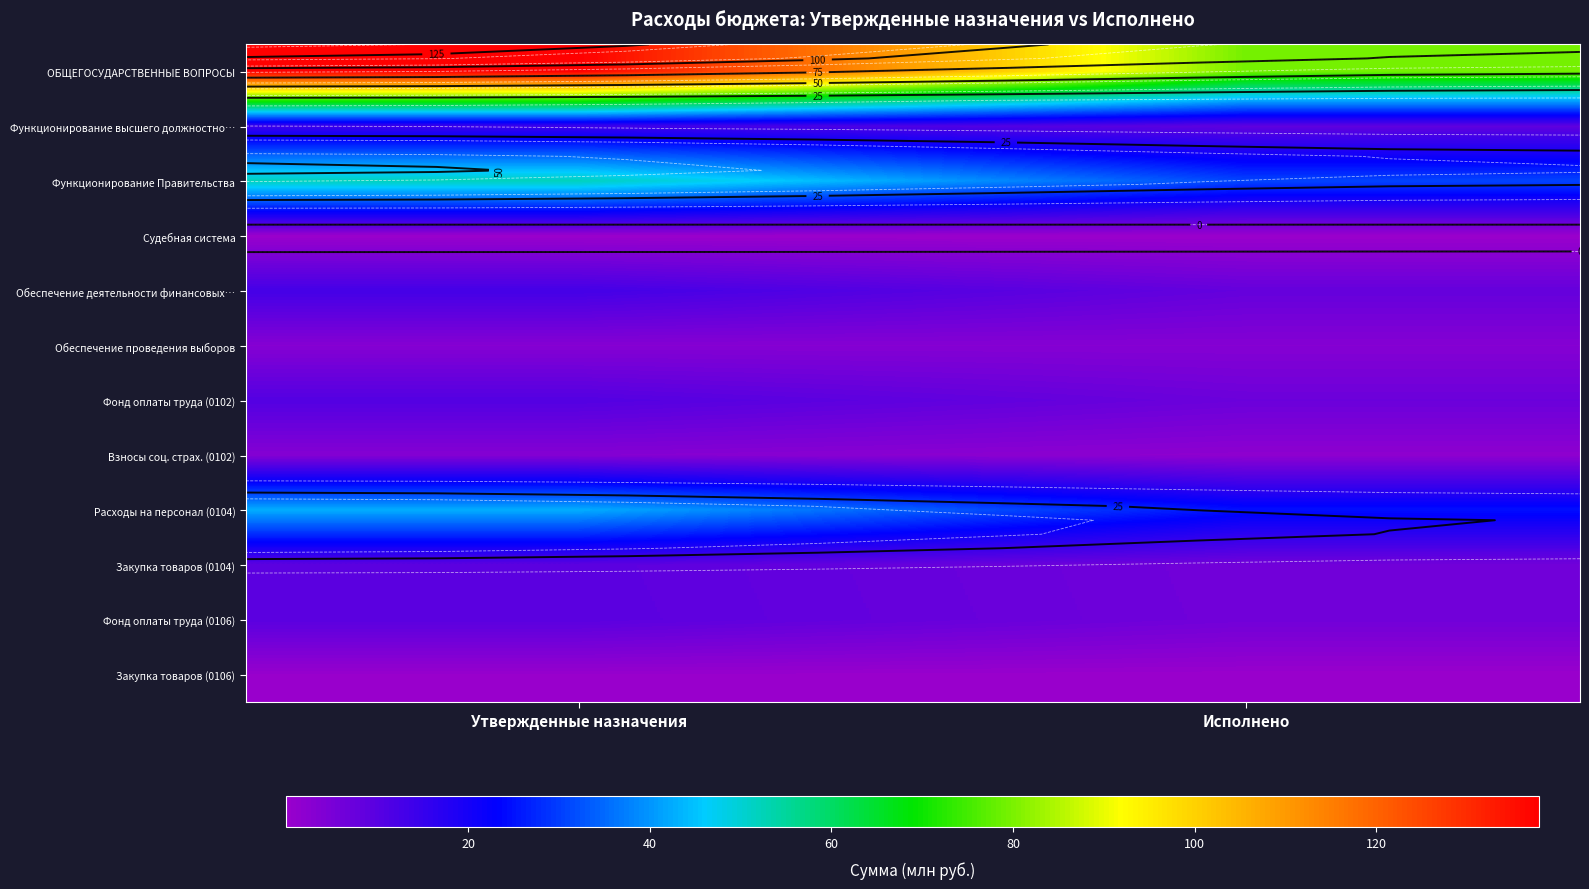

The value of Обеспечение деятельности финансовых… at Утвержденные назначения is 22.3. True or false?

False